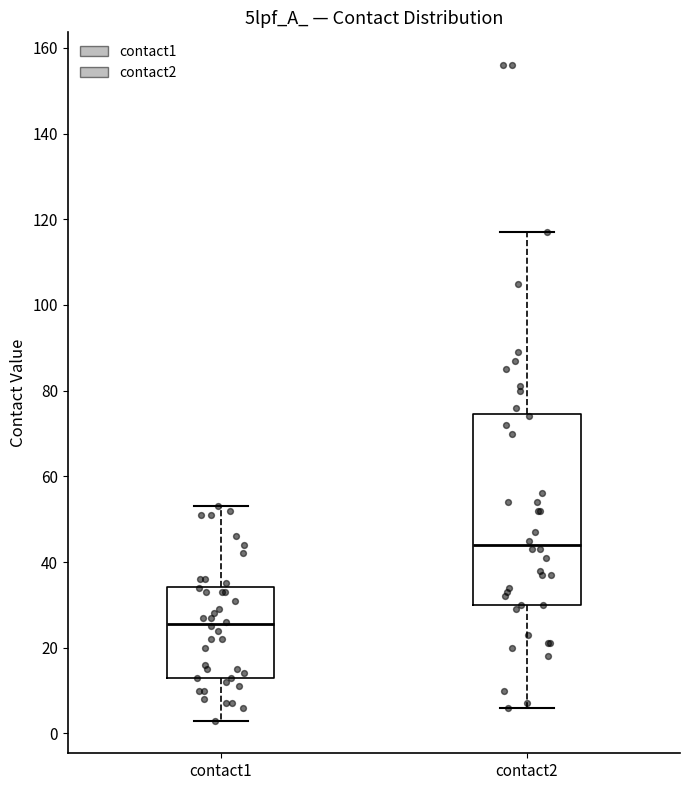

Reading left to right, transcribe this box plot: for each box, give where its median line is, the range the box spans, and where its two whiskers end, as read against the y-axis. The values are not printed on the chart, so give them approximately, as read against the axis.

contact1: median 26, box 14 to 34, whiskers 4 to 54
contact2: median 44, box 30 to 74, whiskers 6 to 118